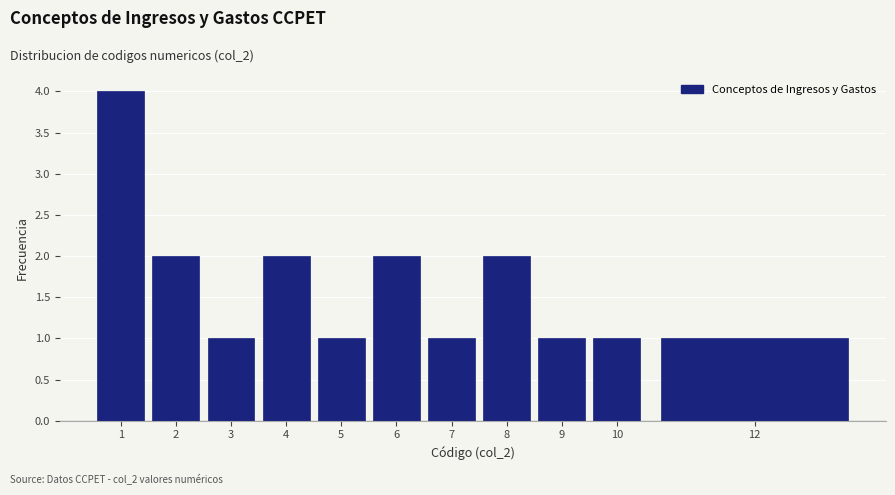

Reading left to right, what are all the values shown in this chart?

1=4	2=2	3=1	4=2	5=1	6=2	7=1	8=2	9=1	10=1	12=1